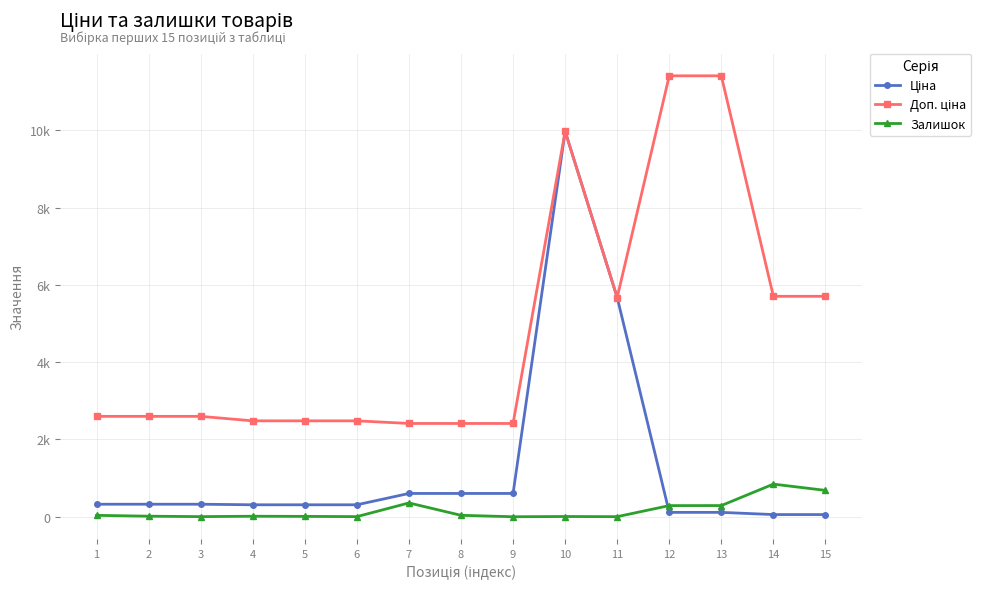

Where does the Залишок series first go above 15?

1